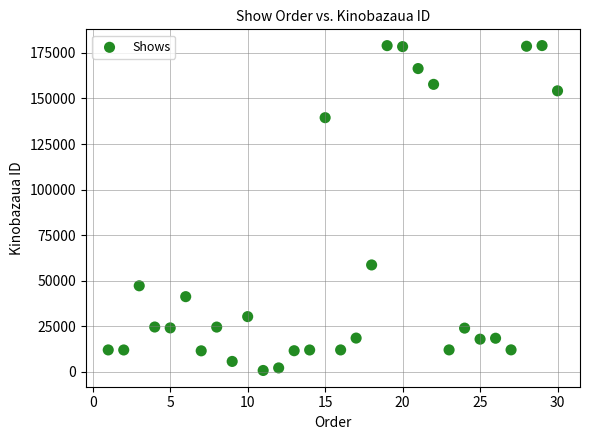

What Y value in the scatter plot is closest to 89875?

58645